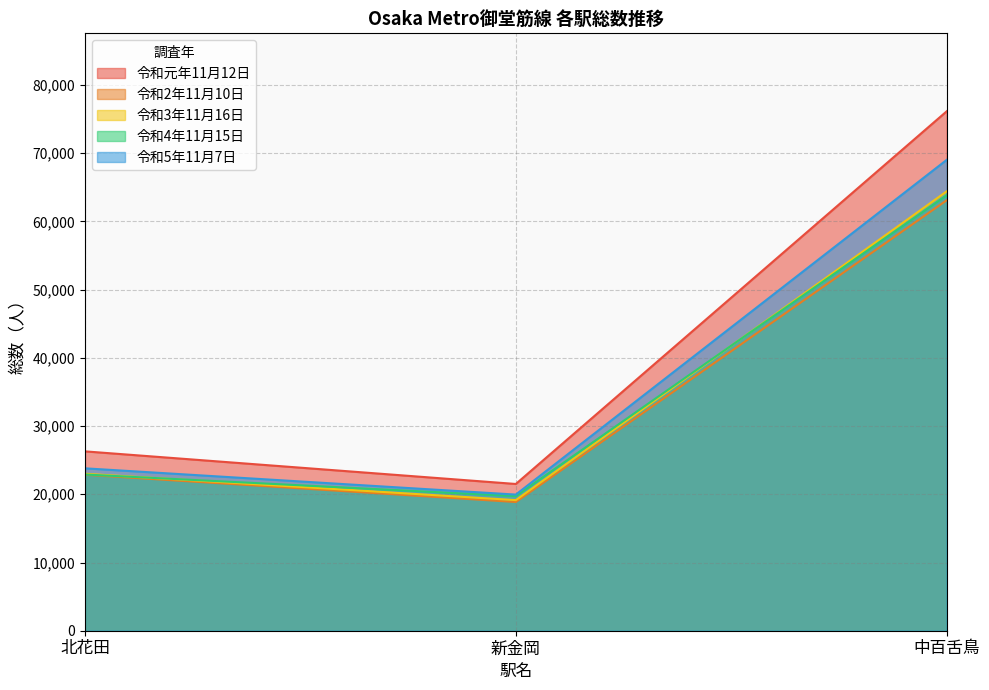

What are all the series names shown in the legend?

令和元年11月12日, 令和2年11月10日, 令和3年11月16日, 令和4年11月15日, 令和5年11月7日